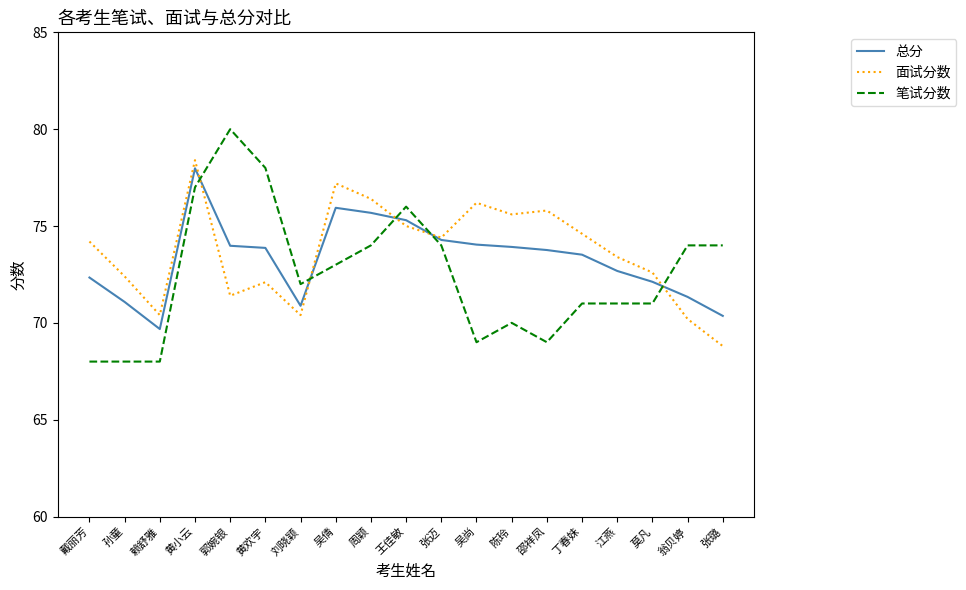

What position from the left is 刘晓颖?

7